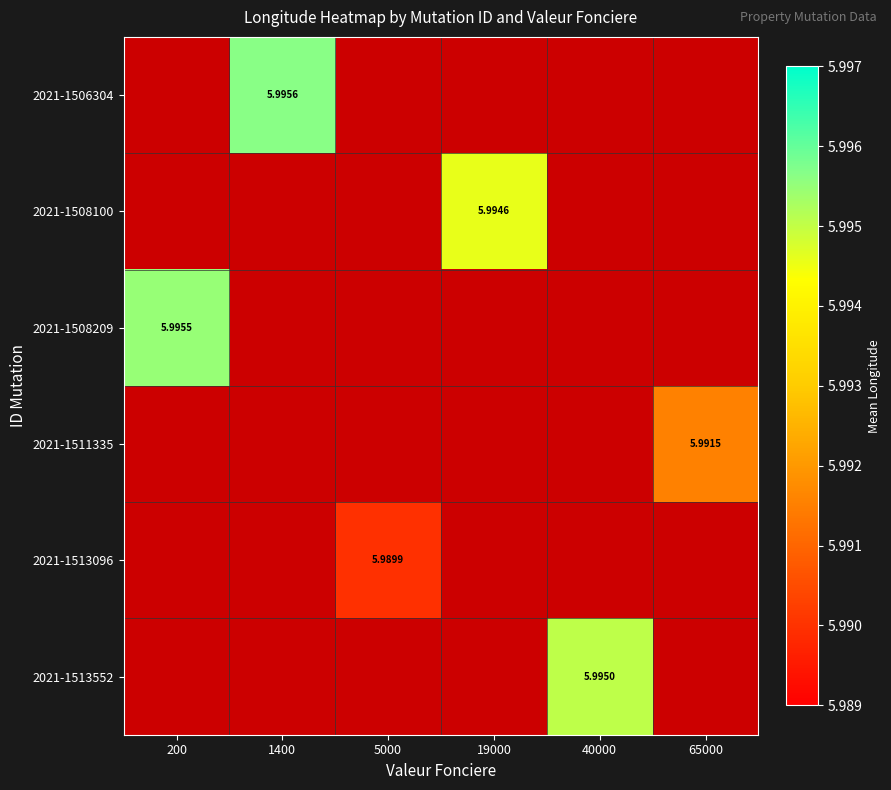

What is the lowest value of the 2021-1508209 series?

6.0